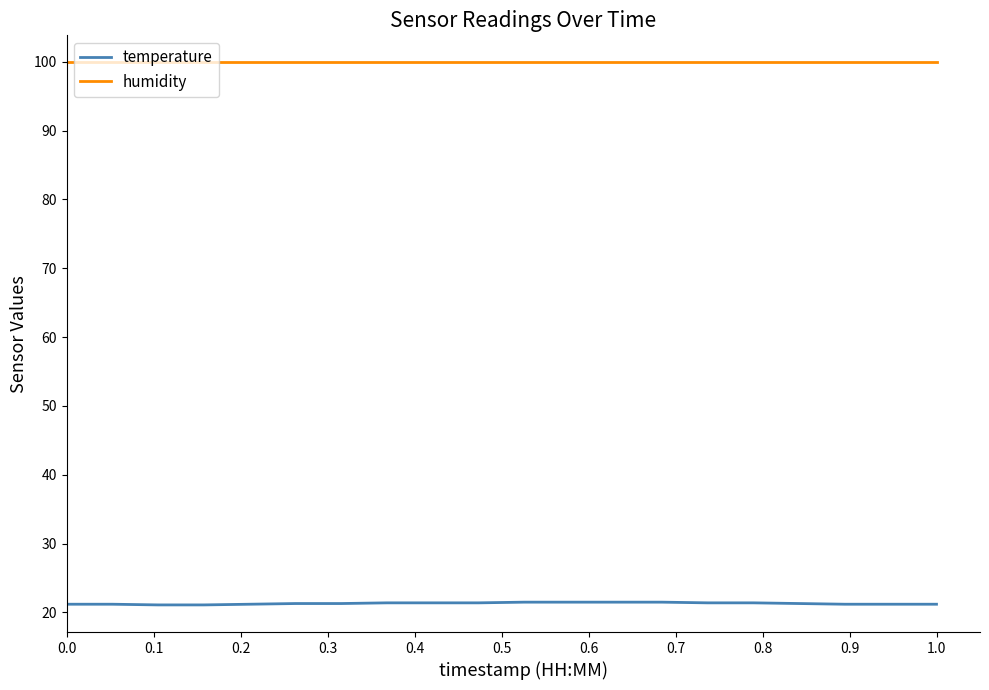

True or false: temperature and humidity cross at least once.

False